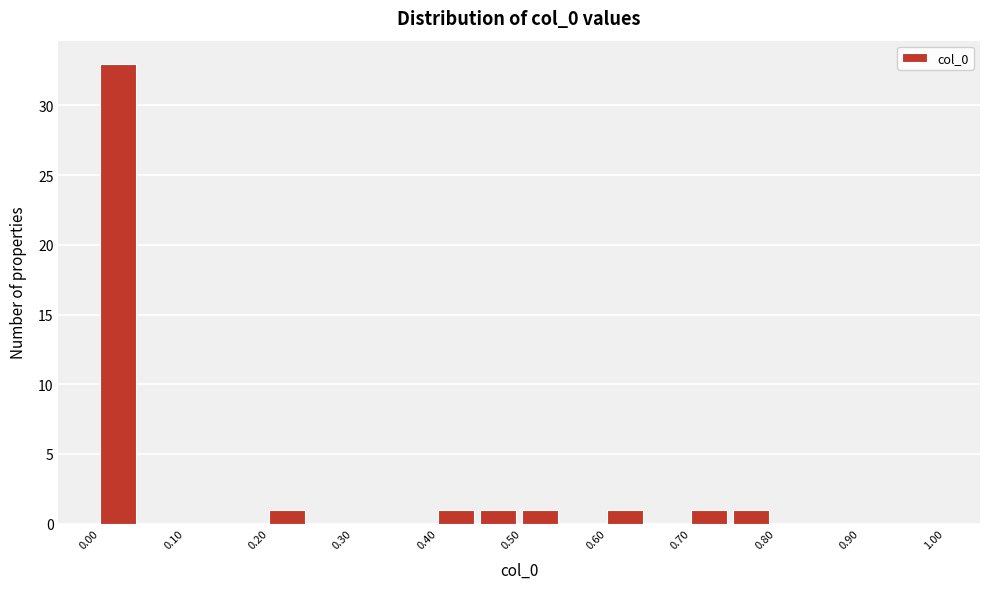

How tall is the bar that spans 0.50 to 0.55 on the x-axis? The values are not printed on the chart, so give them approximately, as read against the axis.

1